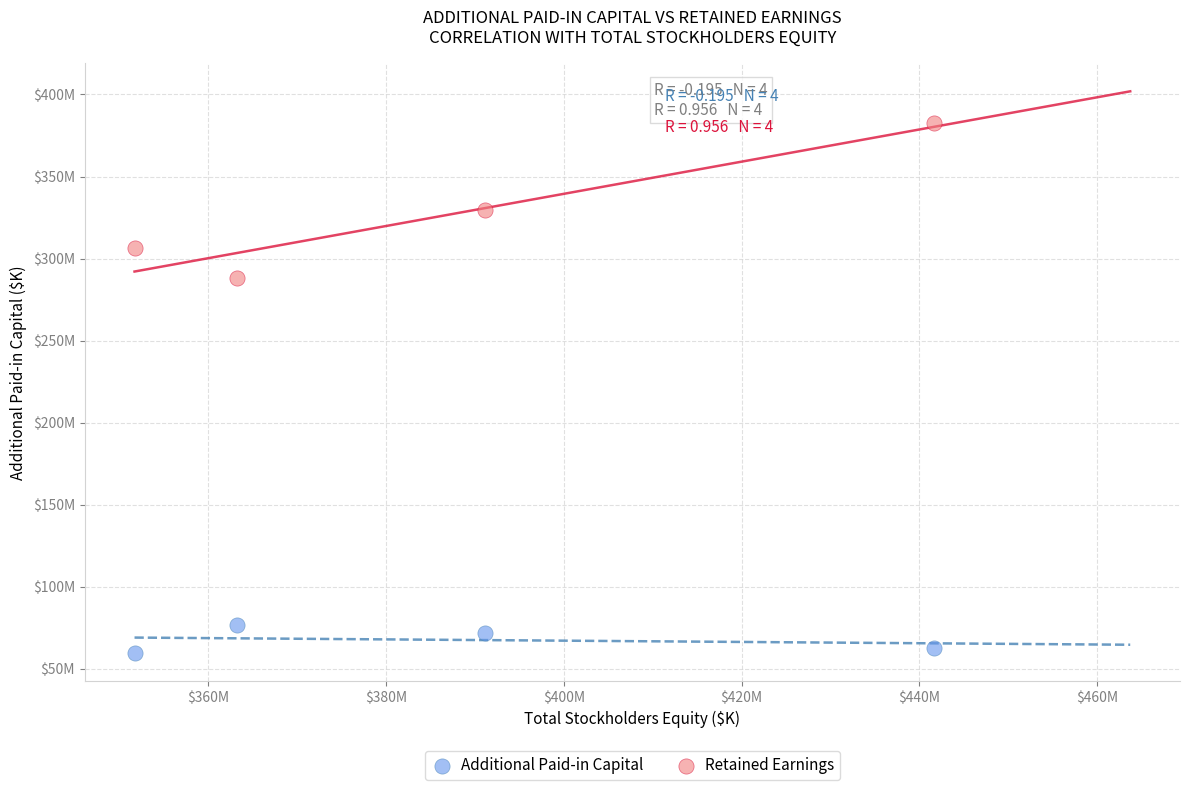

Which series reaches the maximum Y coordinate?

Retained Earnings